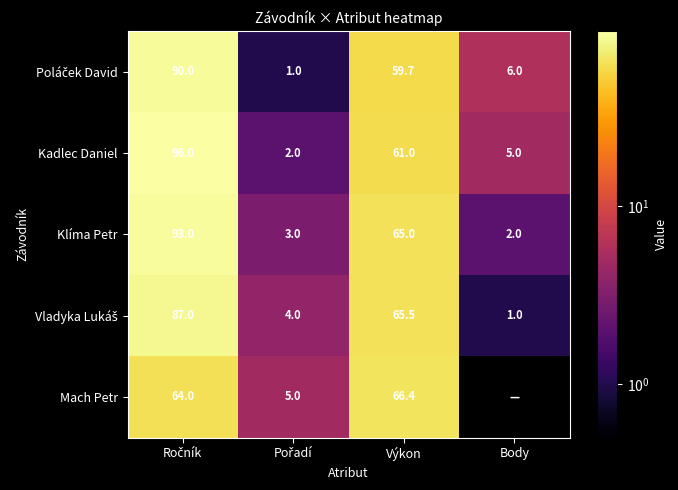

How many data points in Klíma Petr are less than 65?

2